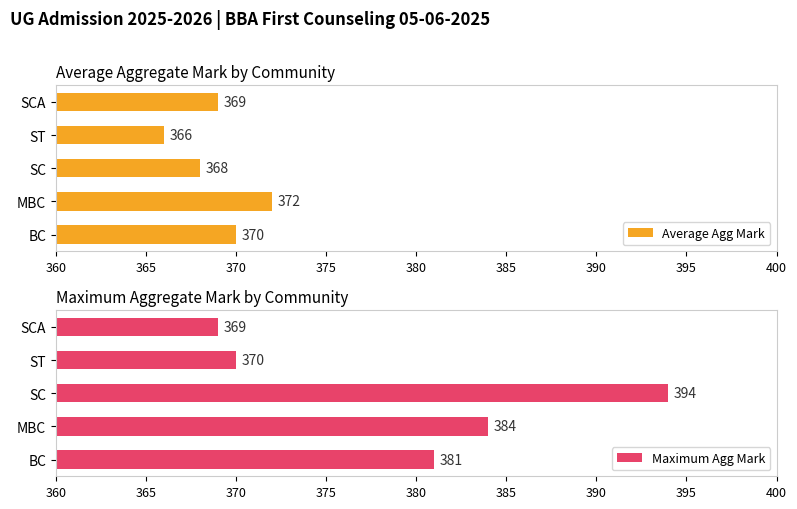

List the labels in order of Average Agg Mark value, largest first.

MBC, BC, SCA, SC, ST